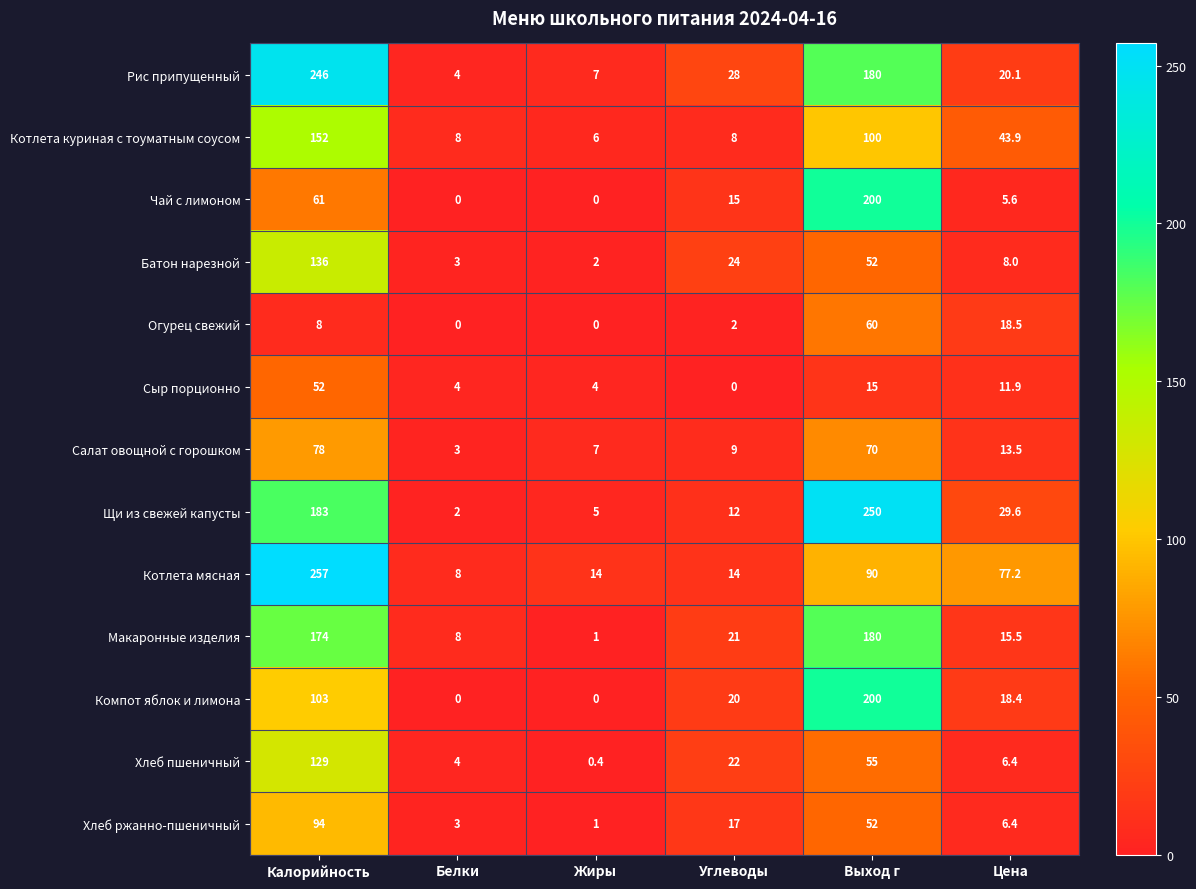

Which series changed the most between Жиры and Выход г?

Щи из свежей капусты